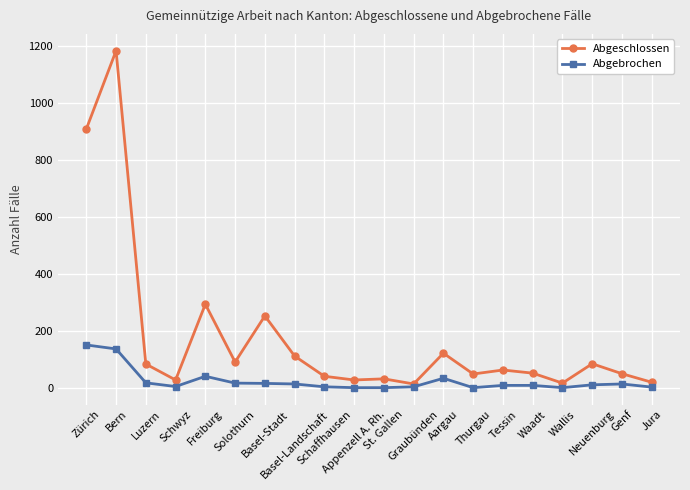

True or false: Abgebrochen has more than 2 interior local peaks.

True